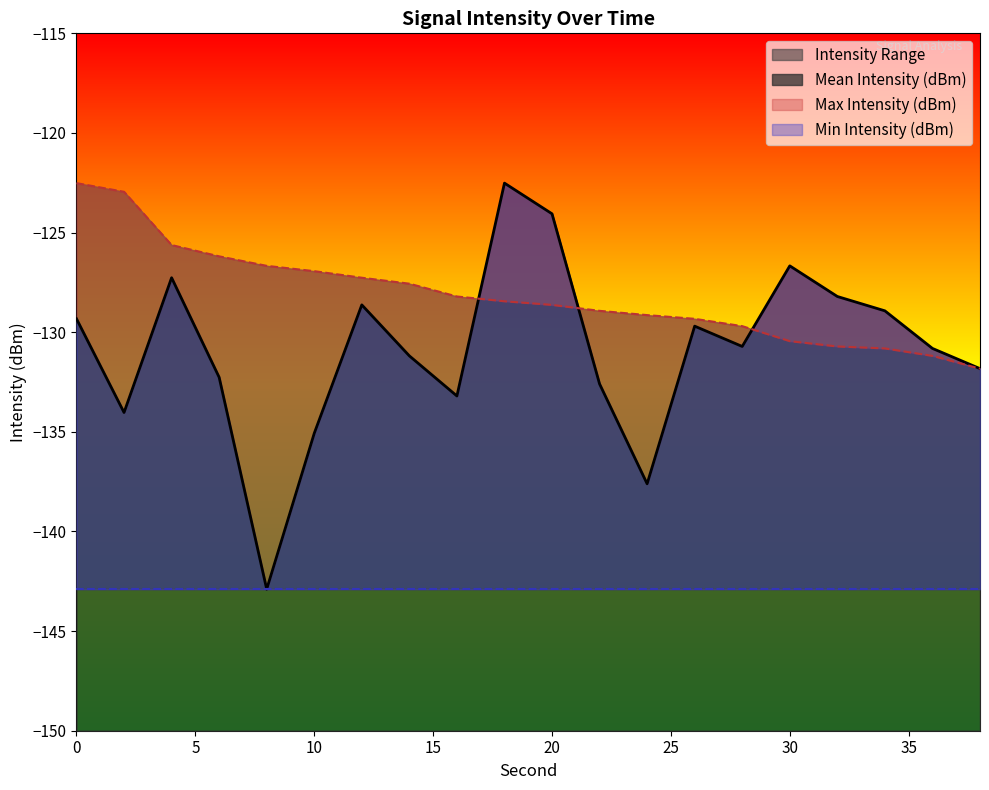

What is the difference between the second highest and minimum values in the Mean Intensity (dBm) series?

18.8